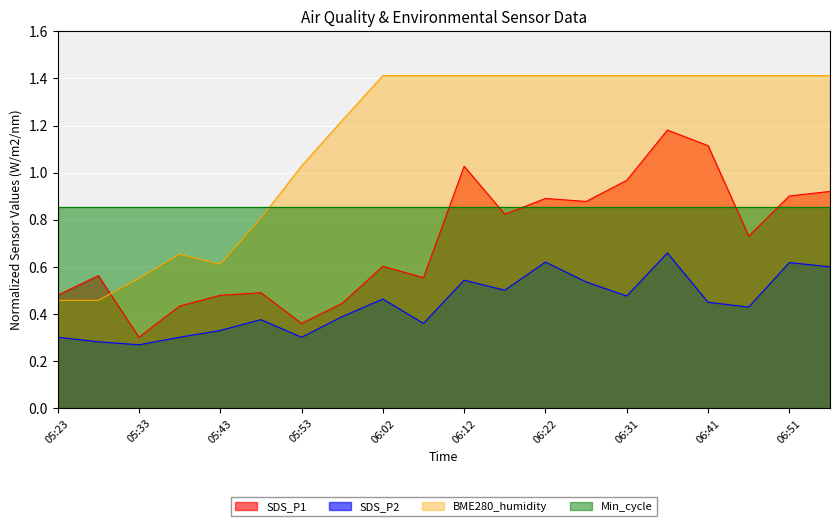

At which label does BME280_humidity_norm reach its minimum?

05:23